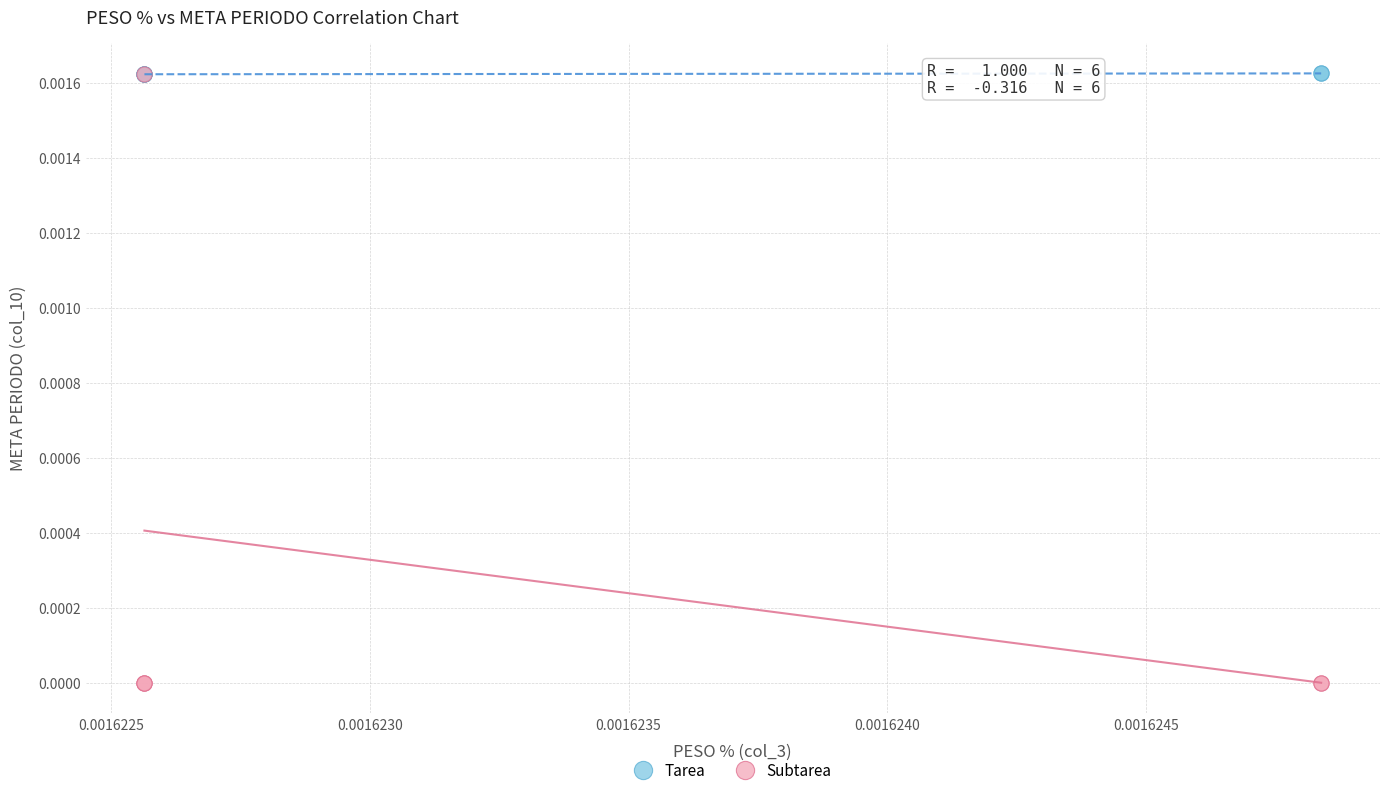

Which series has the largest Y range (max minus min)?

Subtarea